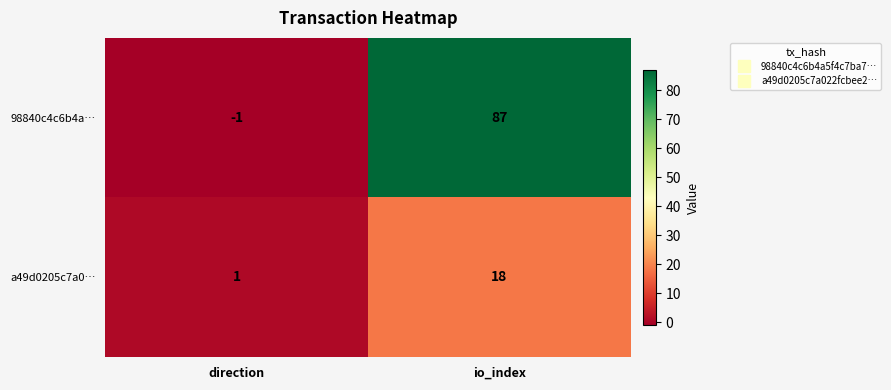

How many series are shown in this chart?

2